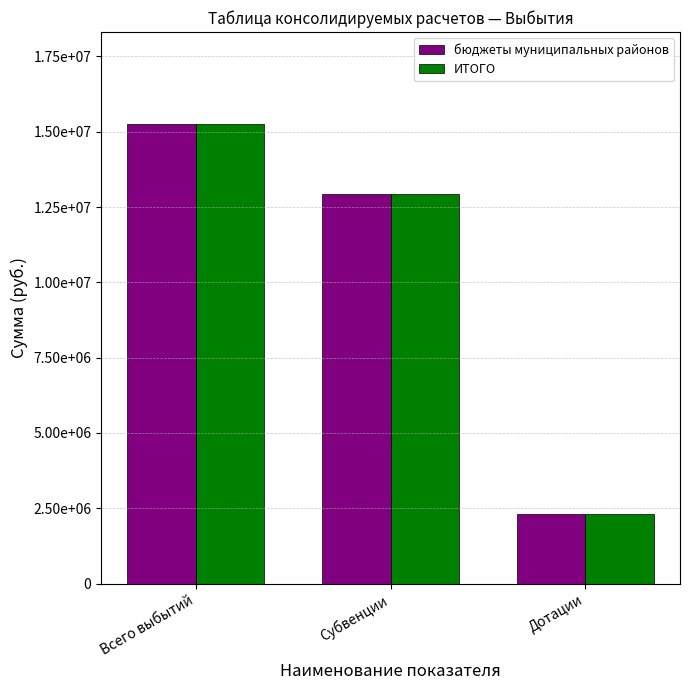

Are the bars grouped side by side (vs. stacked)?

Yes